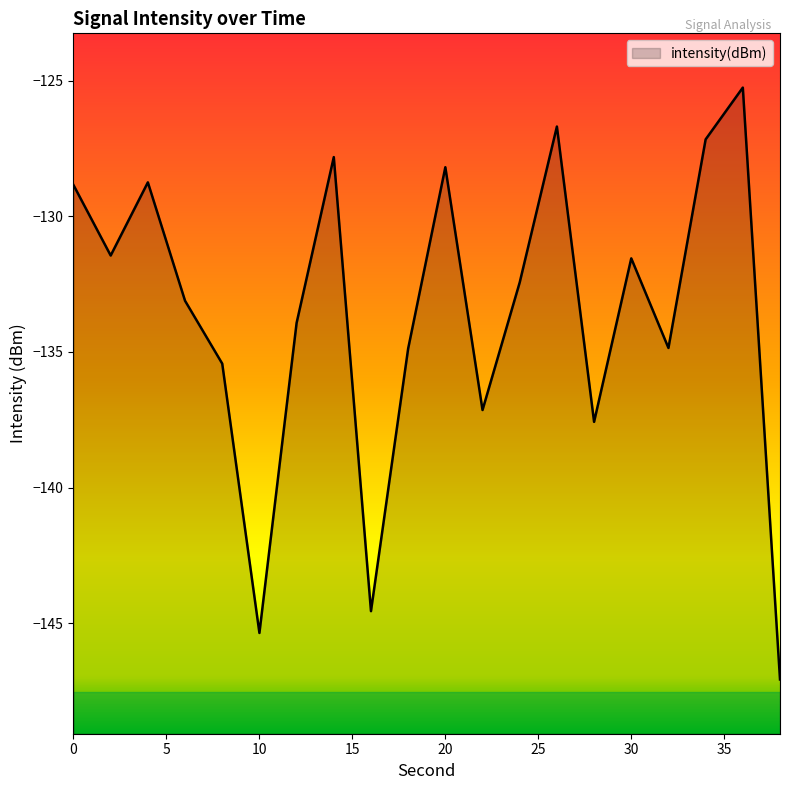

Rank the categories by value from lowest to highest.

38, 10, 16, 28, 22, 8, 18, 32, 12, 6, 24, 30, 2, 0, 4, 20, 14, 34, 26, 36